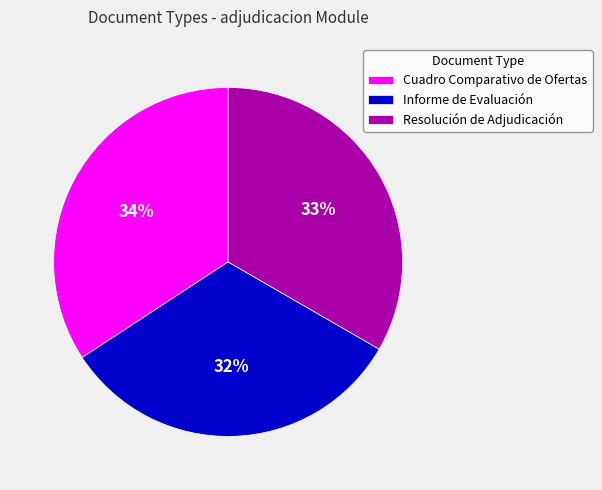

What percentage is the Cuadro Comparativo de Ofertas slice, to the nearest percent?

34%